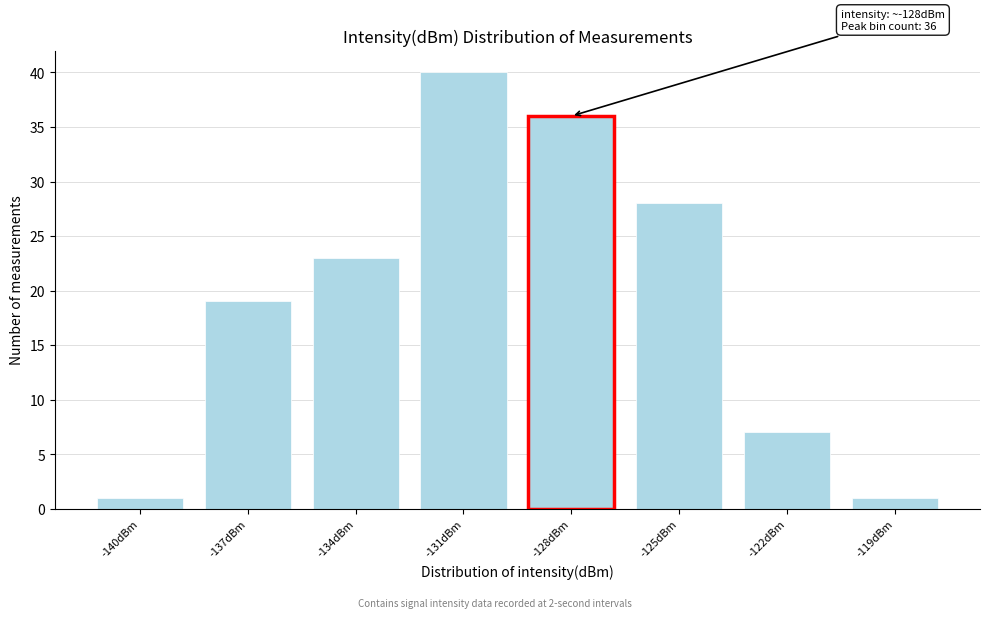

Reading left to right, what are all the values shown in this chart?

-140dBm=1	-137dBm=19	-134dBm=23	-131dBm=40	-128dBm=36	-125dBm=28	-122dBm=7	-119dBm=1